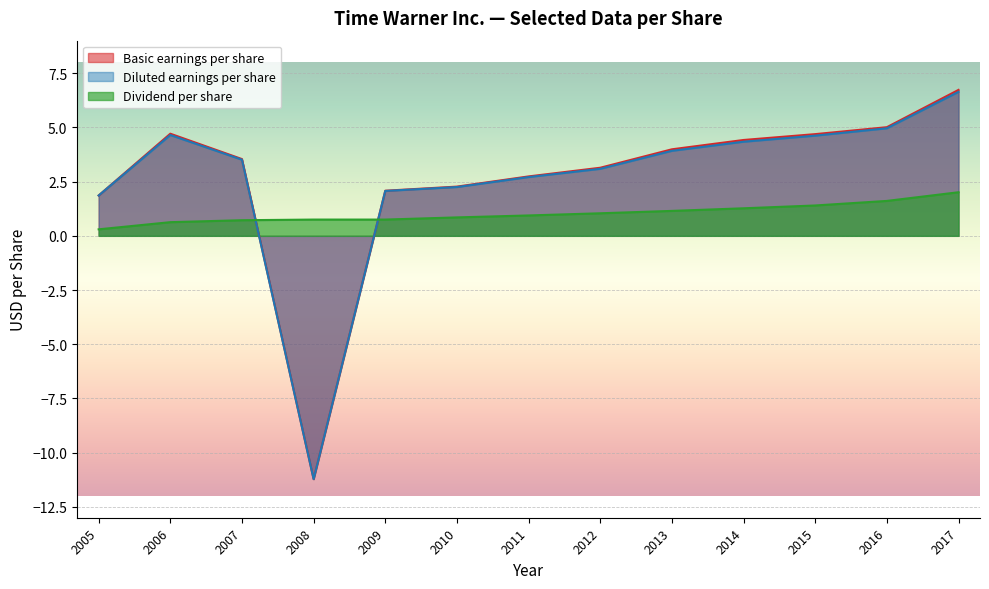

What position from the right is 2008?

10